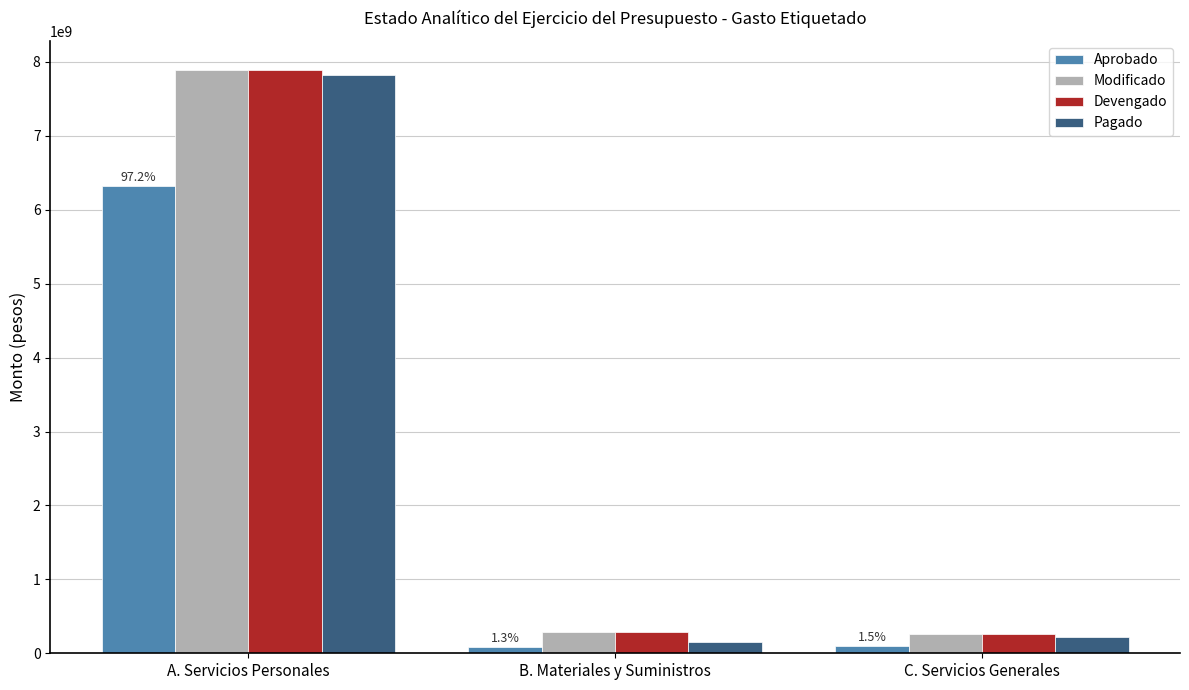

Between A. Servicios Personales and B. Materiales y Suministros, which series saw the biggest shift?

Pagado